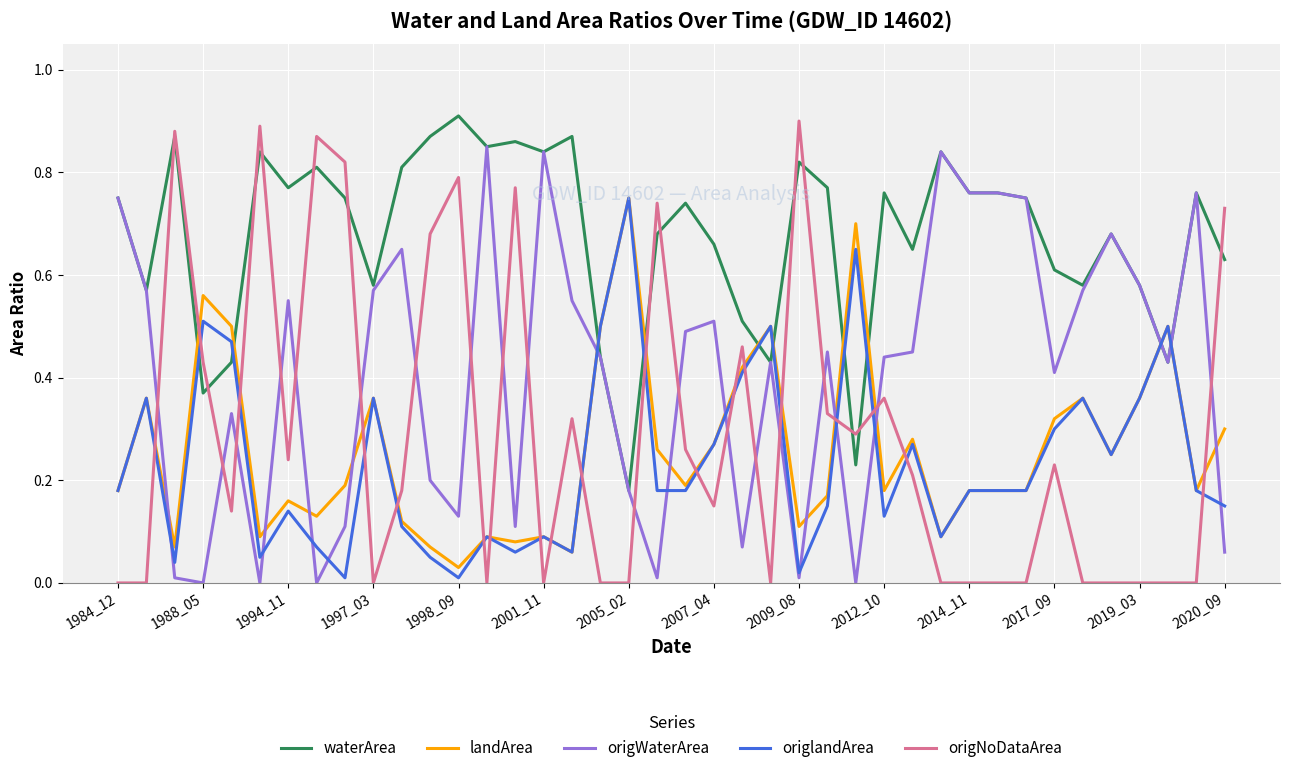

Which series has the widest spread of values?

origNoDataArea